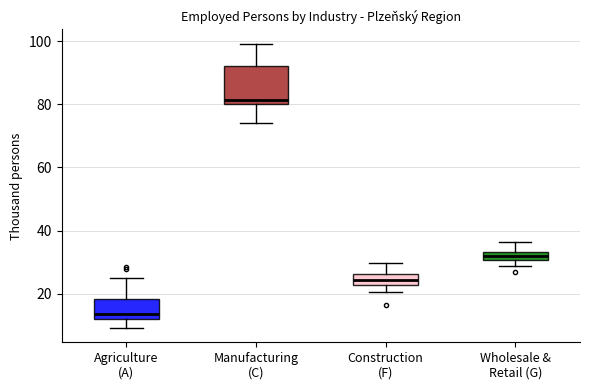

Which box has the highest median line?

Manufacturing (C)